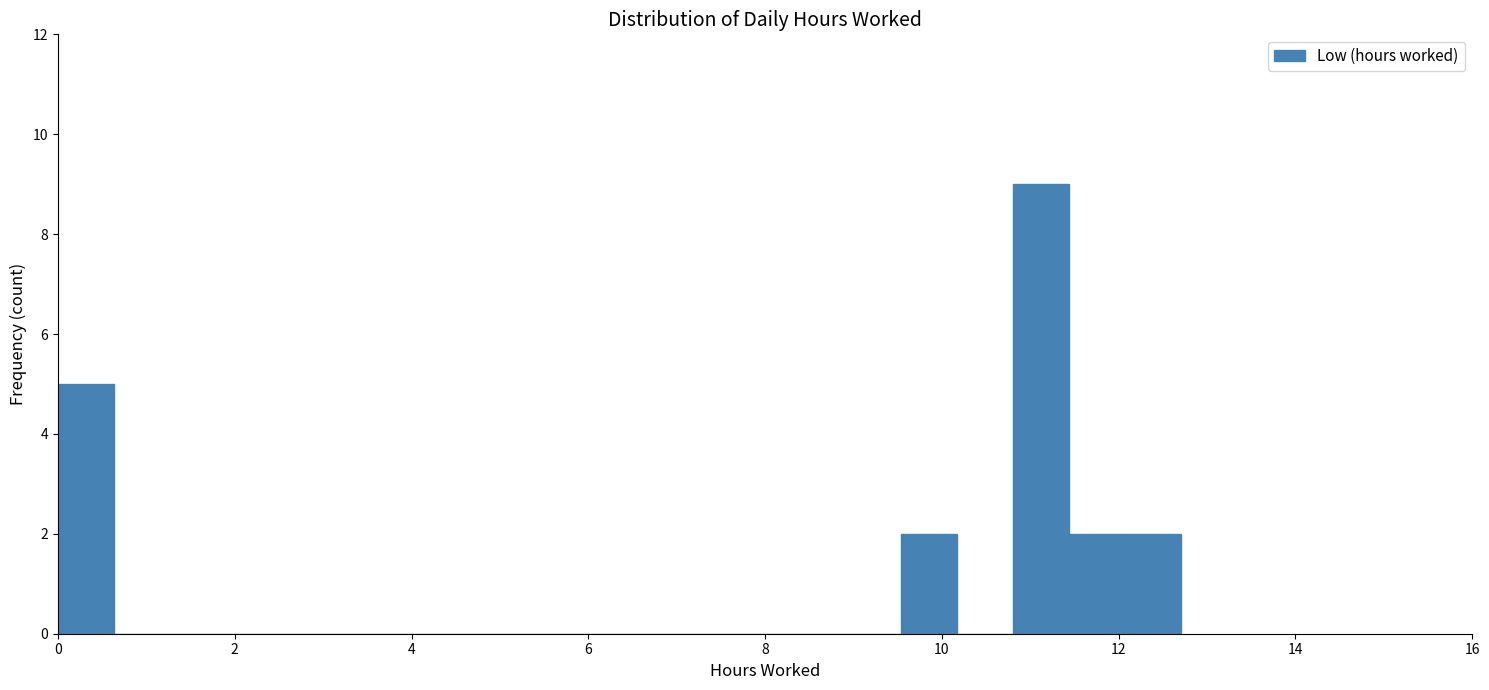

Around what value on the x-axis is the tallest bar? Give the approximate position of its centre, as read against the axis.

11.2